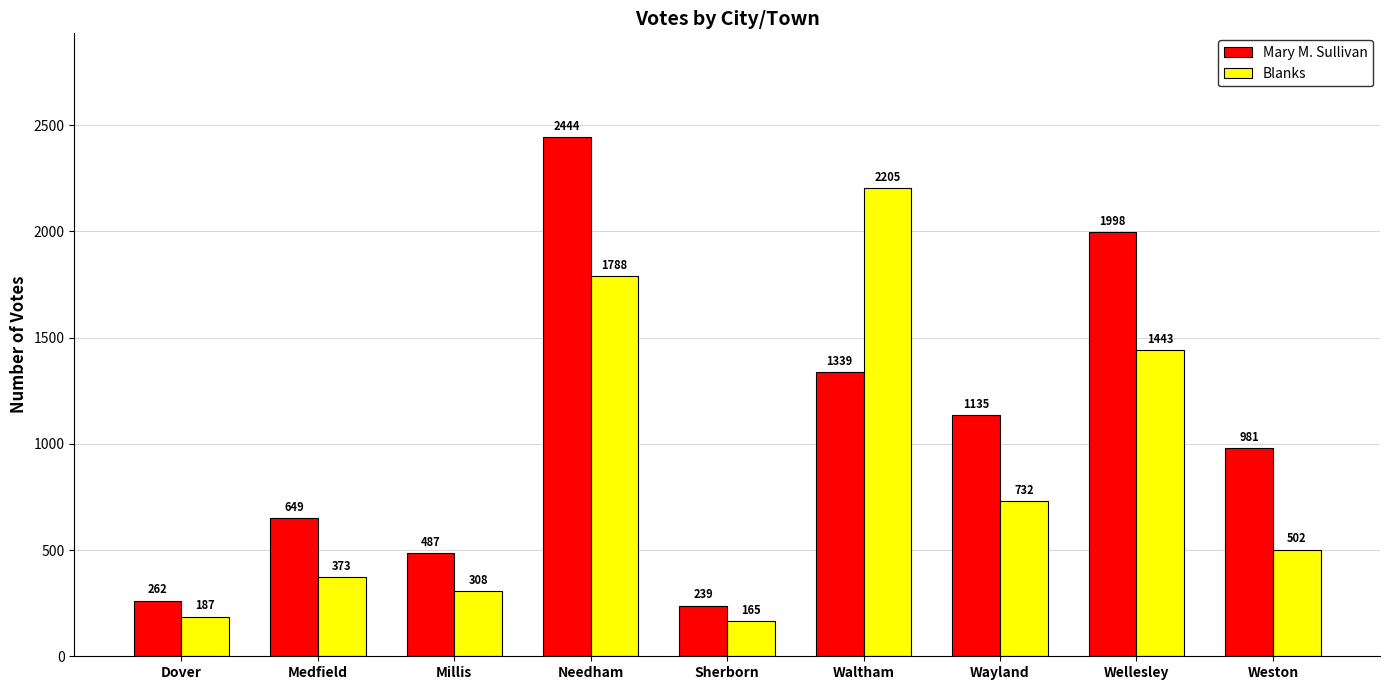

Is it true that Blanks equals 1443 at Wellesley?

True